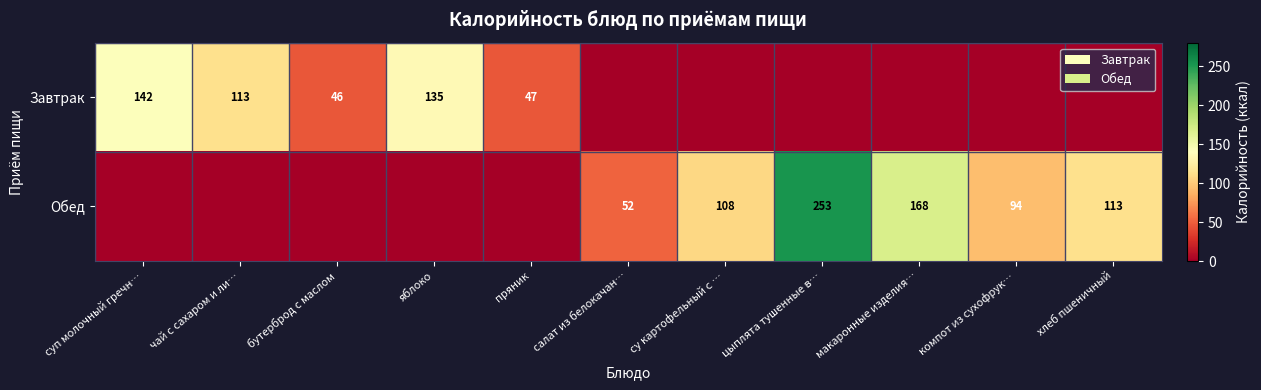

Is it true that Обед equals 410 at цыплята тушенные в…?

False